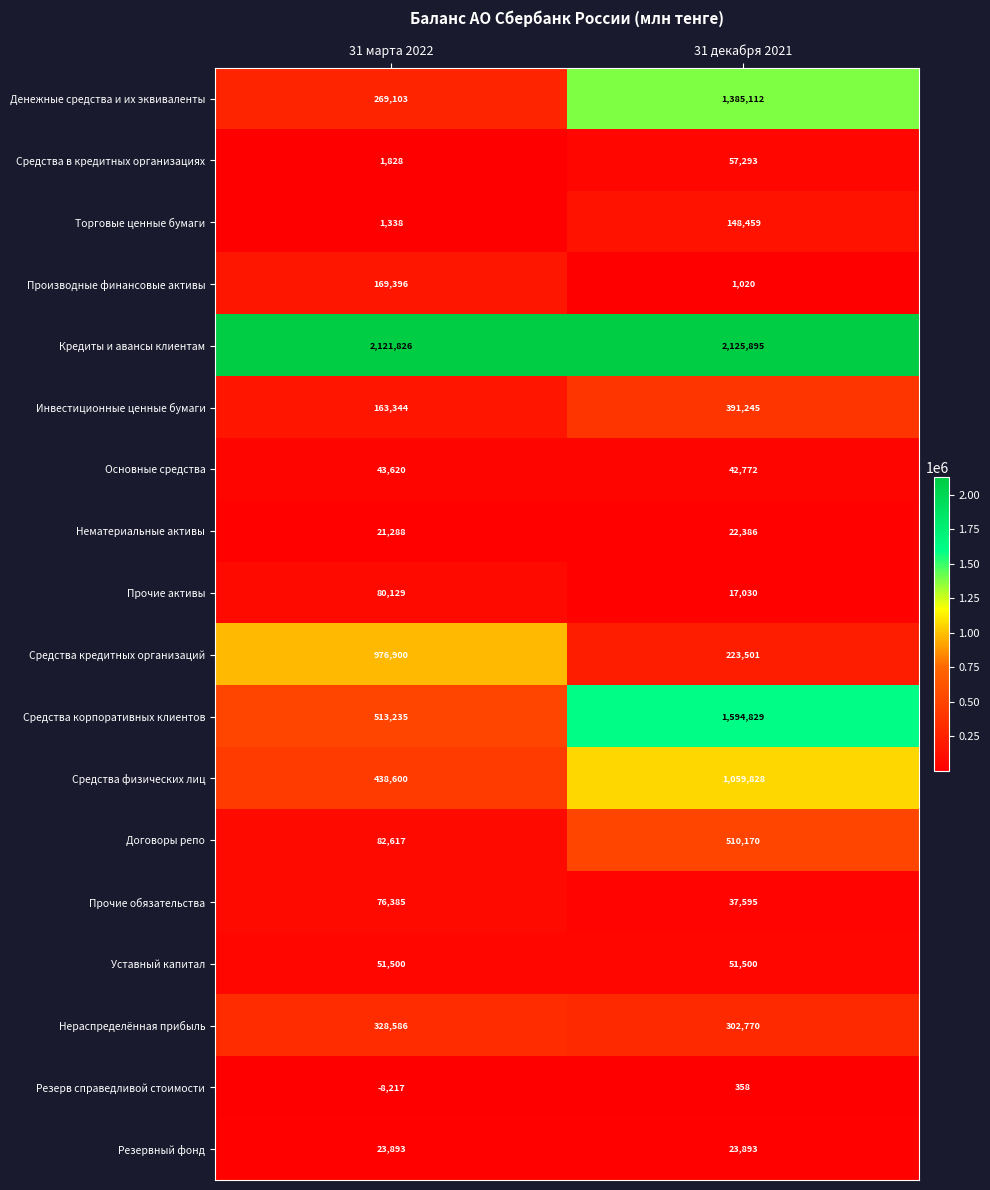

At 31 марта 2022, list the series in order from largest to smallest.

Кредиты и авансы клиентам, Средства кредитных организаций, Средства корпоративных клиентов, Средства физических лиц, Нераспределённая прибыль, Денежные средства и их эквиваленты, Производные финансовые активы, Инвестиционные ценные бумаги, Договоры репо, Прочие активы, Прочие обязательства, Уставный капитал, Основные средства, Резервный фонд, Нематериальные активы, Средства в кредитных организациях, Торговые ценные бумаги, Резерв справедливой стоимости